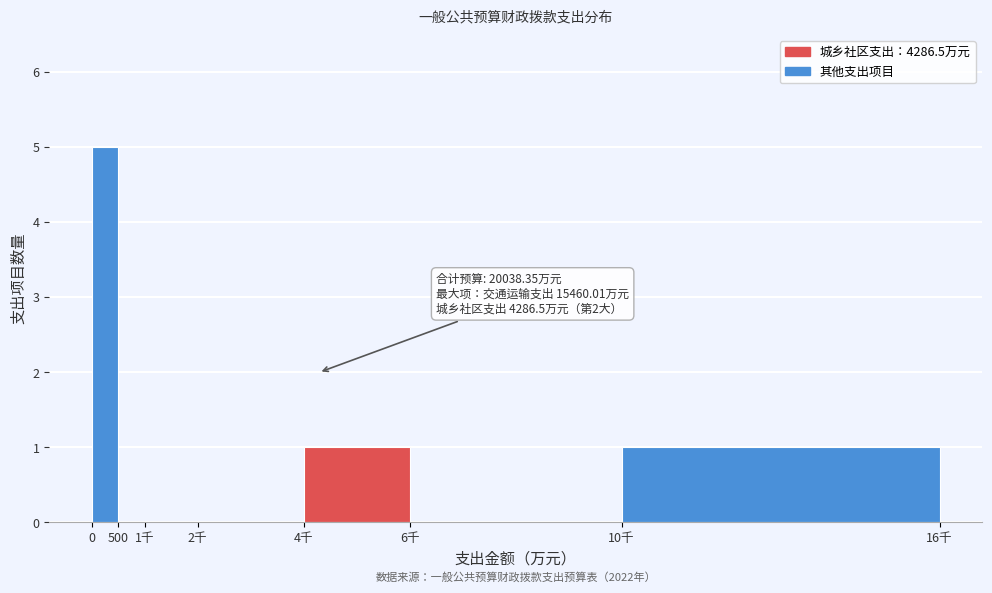

Reading right to left, what are all the values shown in this chart?

10千=1	6千=0	4千=1	2千=0	1千=0	500=0	0=5